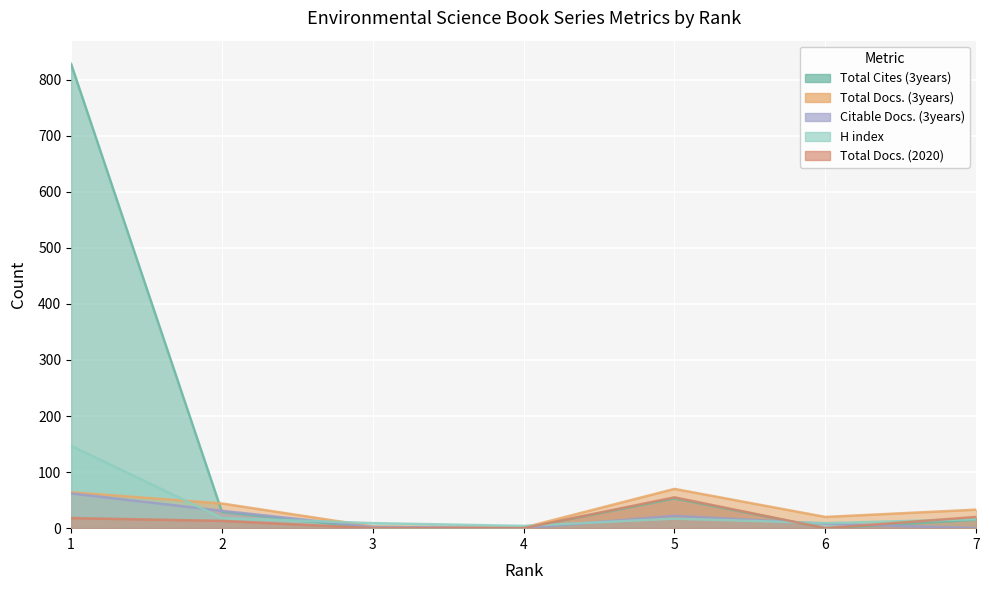

Reading left to right, extract all data points from this chart.

Total Docs. (3years): 64	44	3	1	70	20	33
Citable Docs. (3years): 62	31	2	0	22	8	0
H index: 147	18	9	4	17	9	16
Total Cites (3years): 828	29	0	0	53	0	15
Total Docs. (2020): 18	13	0	0	55	0	20